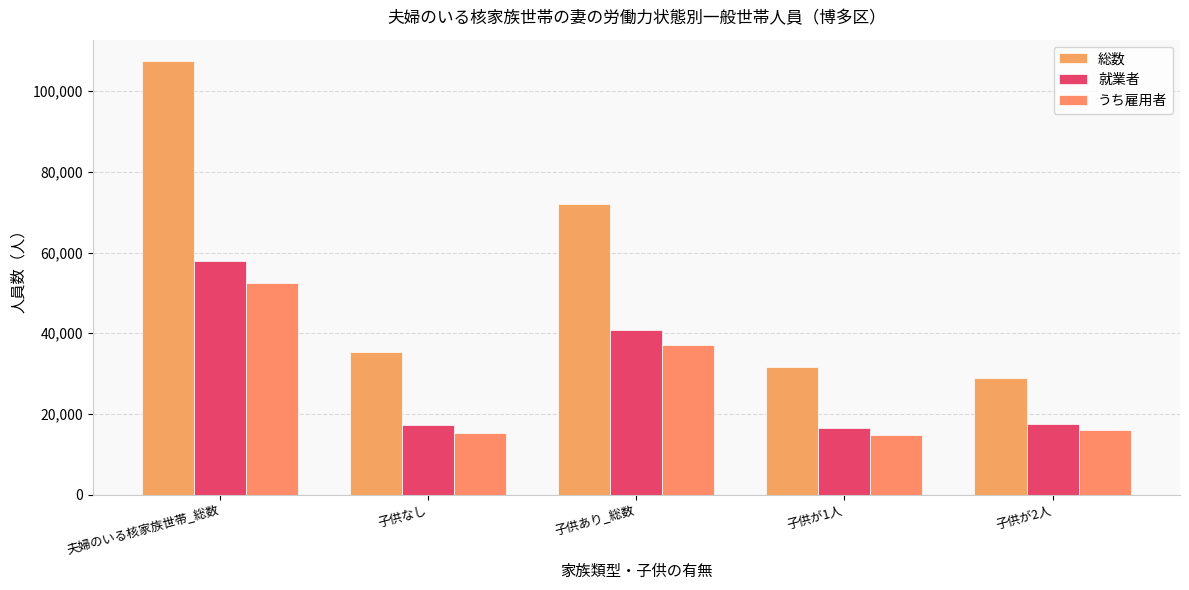

What is the label of the 4th bar from the right?

子供なし